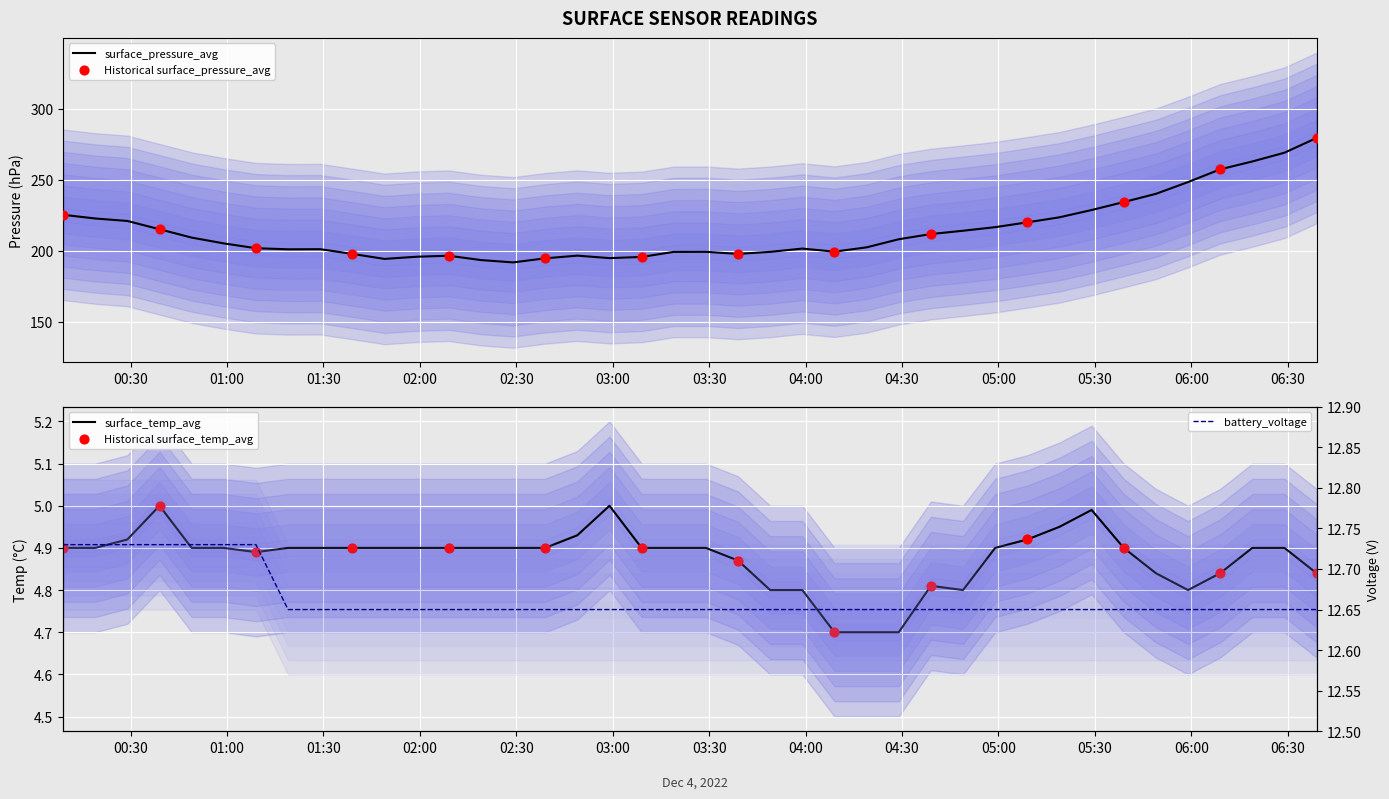

Which series reaches the maximum Y coordinate?

surface_pressure_avg